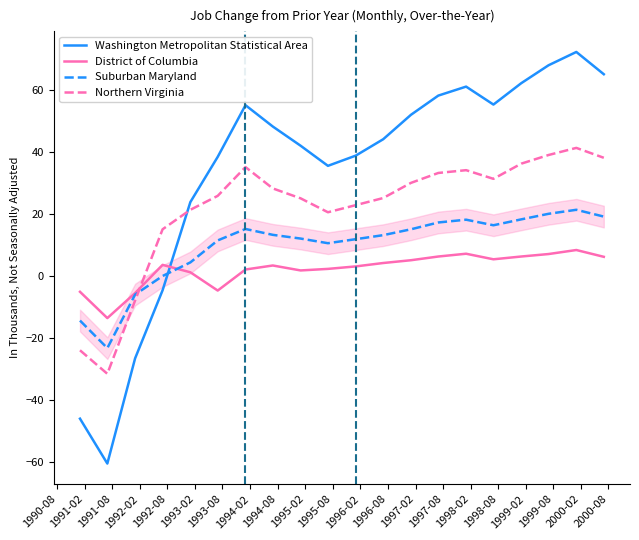

Which series has the largest total across all categories?

Washington Metropolitan Statistical Area